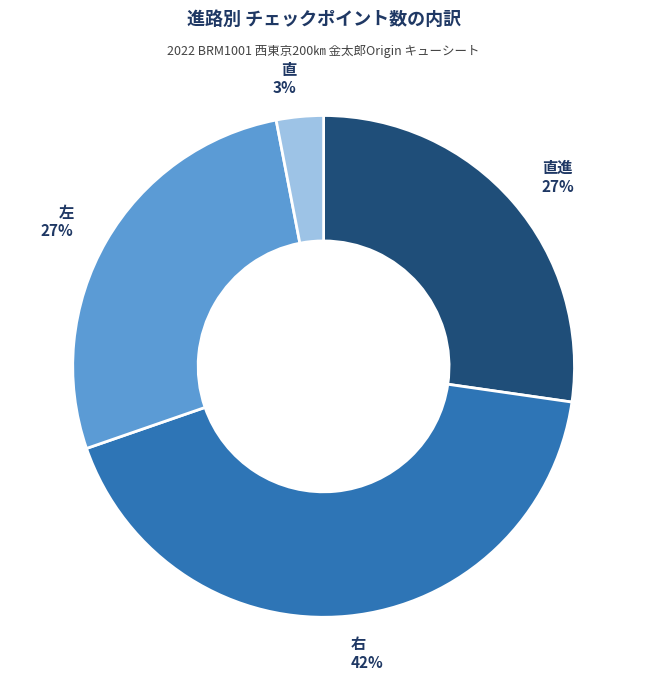

Is the sum of 直 and 直進 greater than half?

No